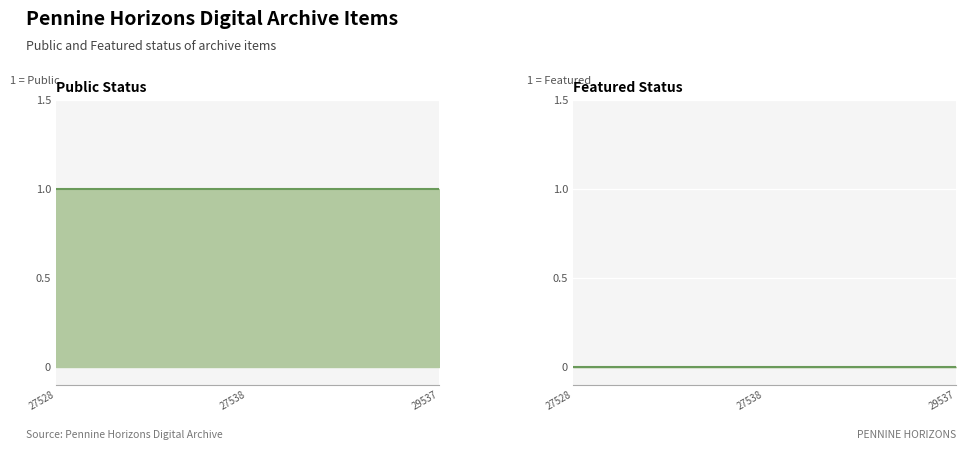

List the series in order of their overall mean, lowest first.

featured, public